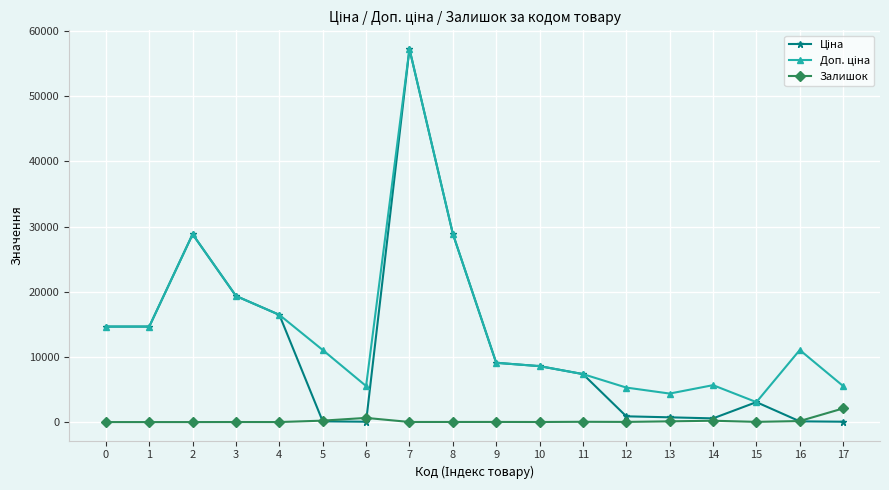

Count the number of categories in the chart.

18